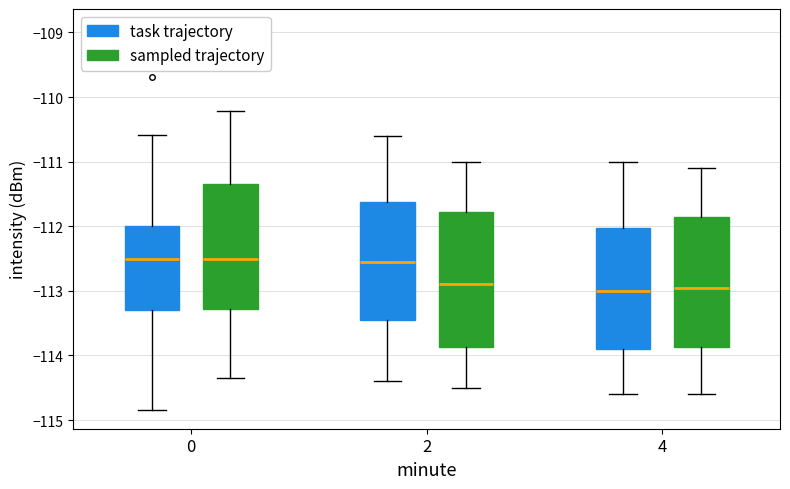

Where does the median line of the box for 4 (sampled trajectory) sit on the y-axis? The values are not printed on the chart, so give them approximately, as read against the axis.

-112.9